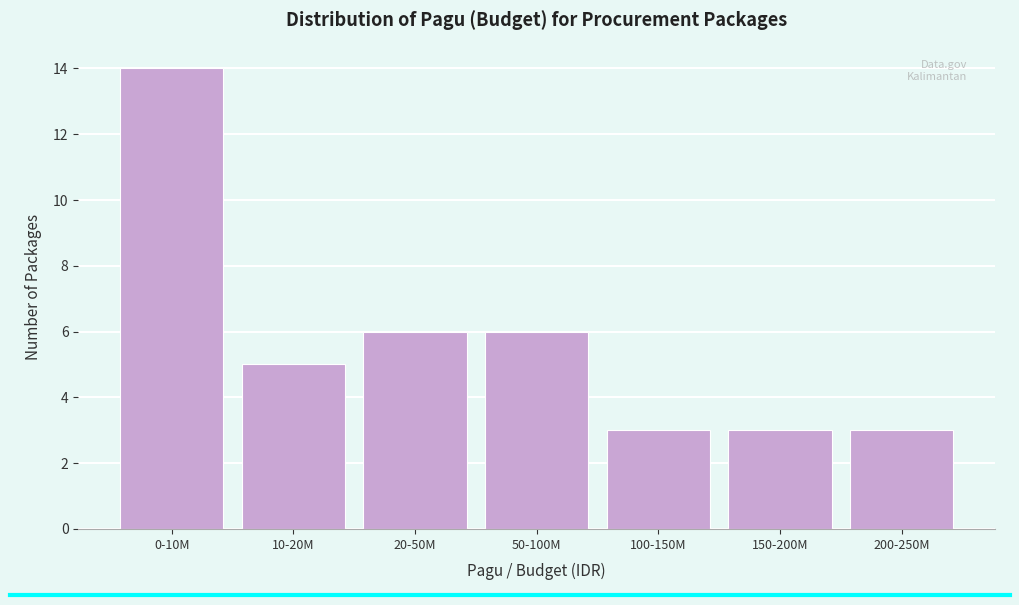

Reading left to right, transcribe all the data shown in this chart.

14	5	6	6	3	3	3